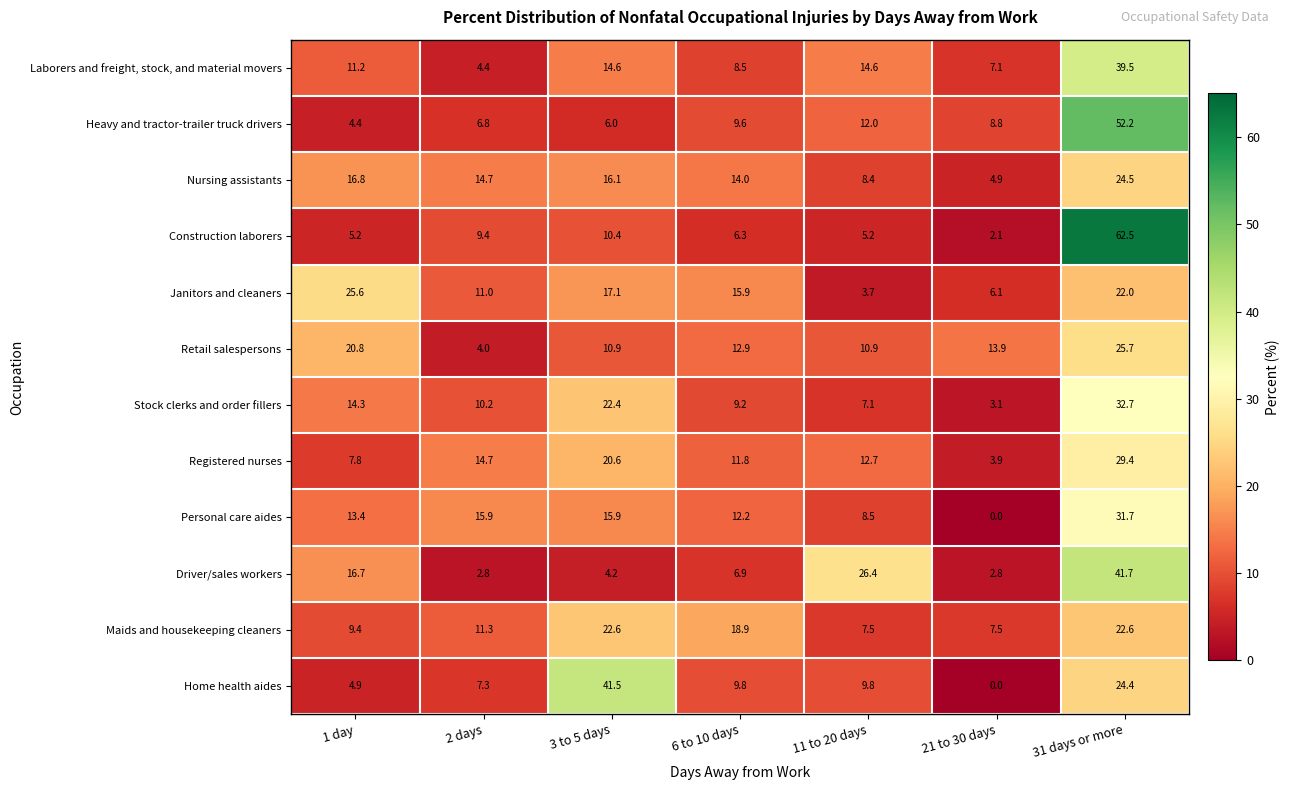

What is the total value across all series at 1 day?

150.5